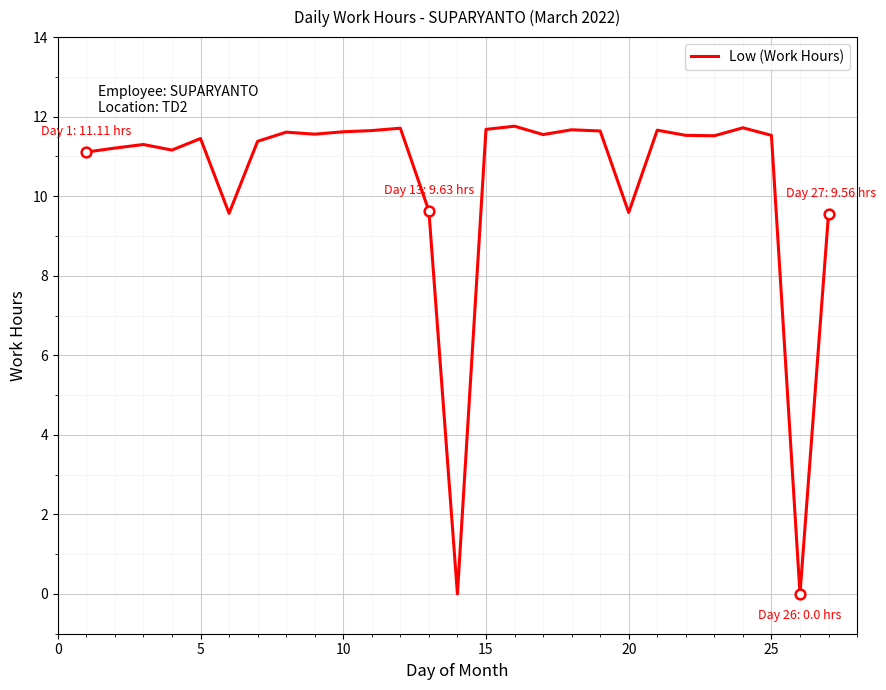

What is the greatest value displayed?

11.8